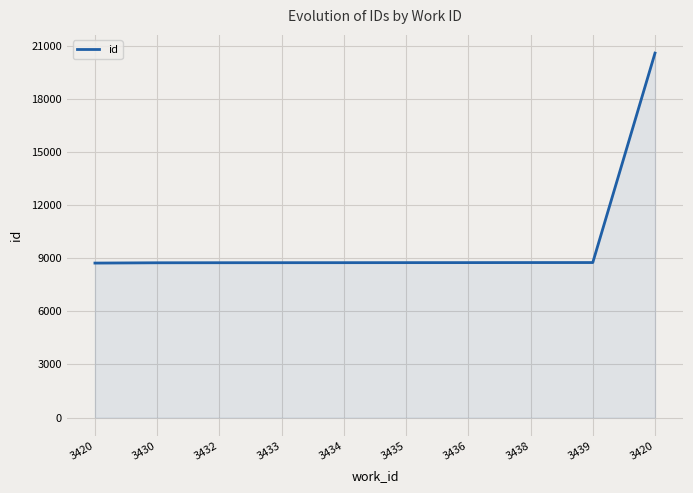

Between 3430 and 3435, which is larger?

3435